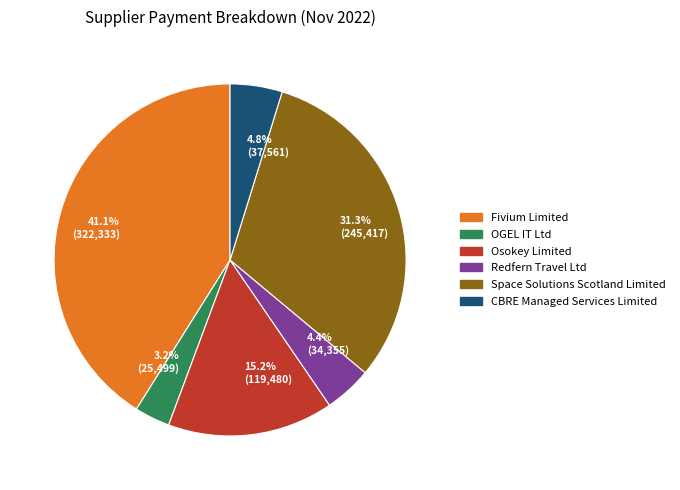

Which slice is the largest?

Fivium Limited